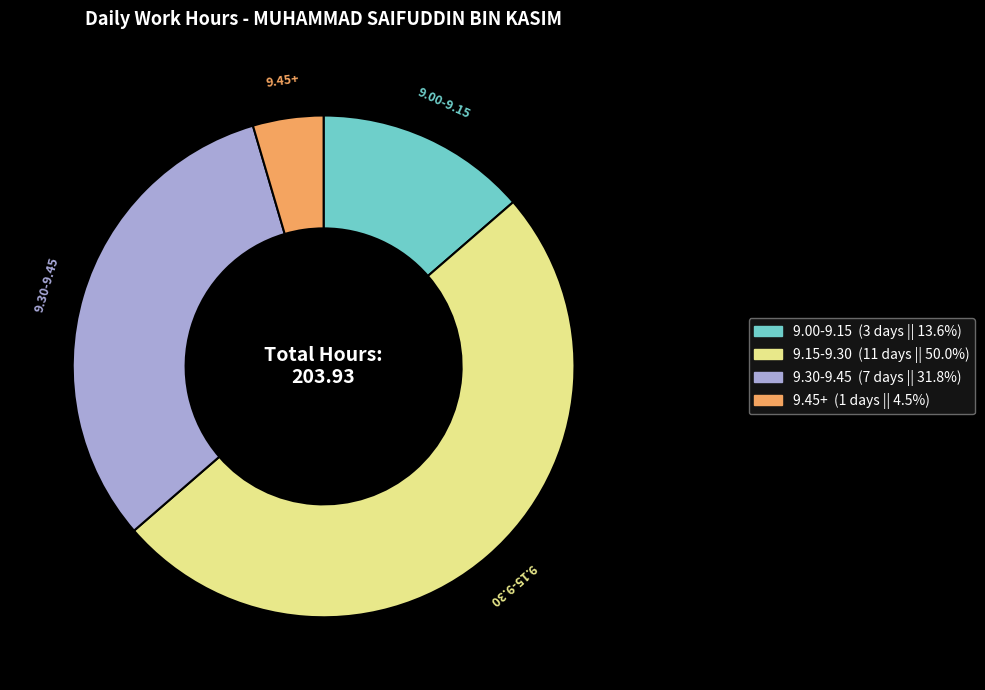

Rank the categories by value from highest to lowest.

9.15-9.30, 9.30-9.45, 9.00-9.15, 9.45+